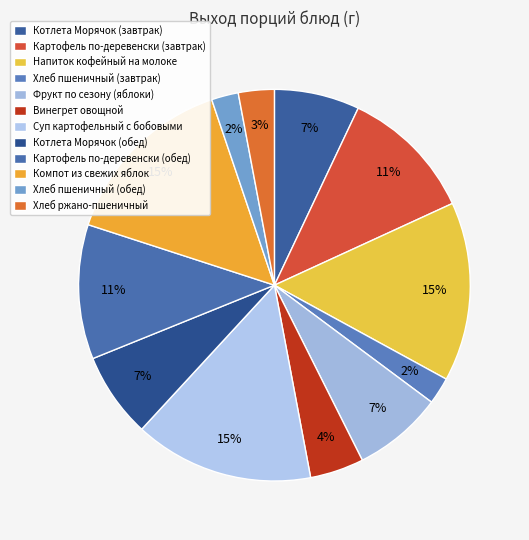

True or false: Картофель по-деревенски (завтрак) accounts for 11% of the total.

True